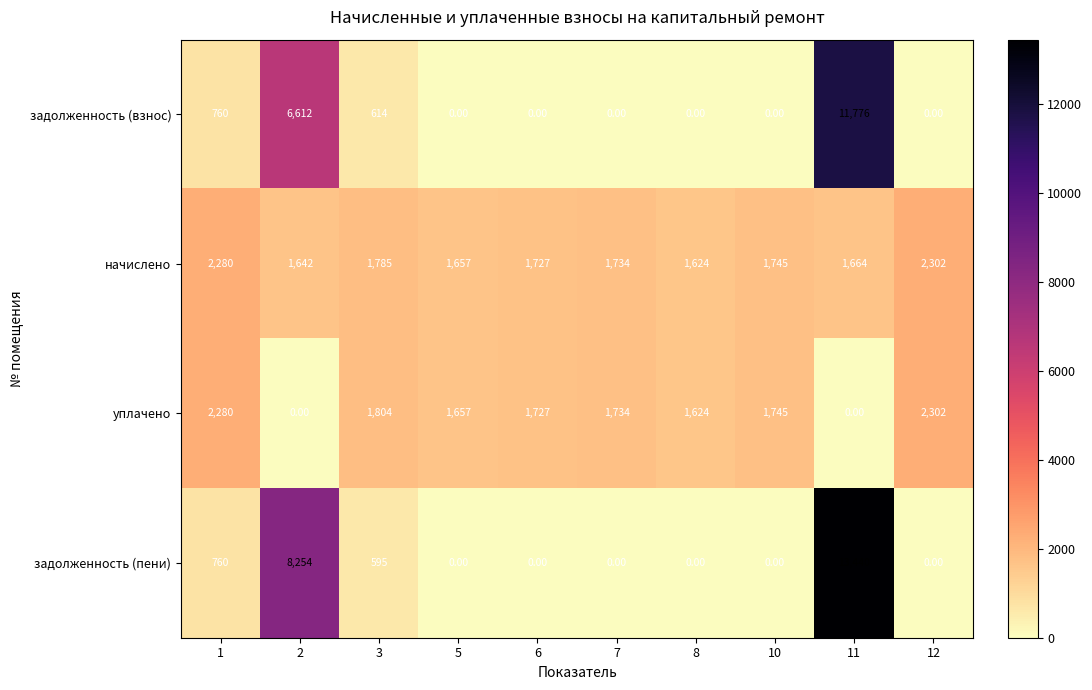

What is the spread (max minus min) of values at 10?

1745